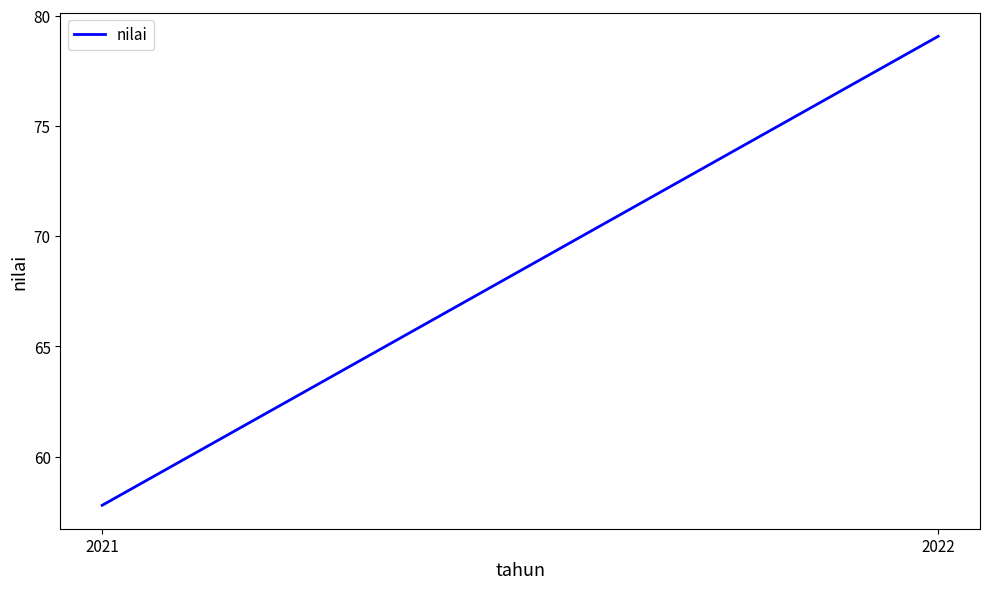

How many values are below 79?

1